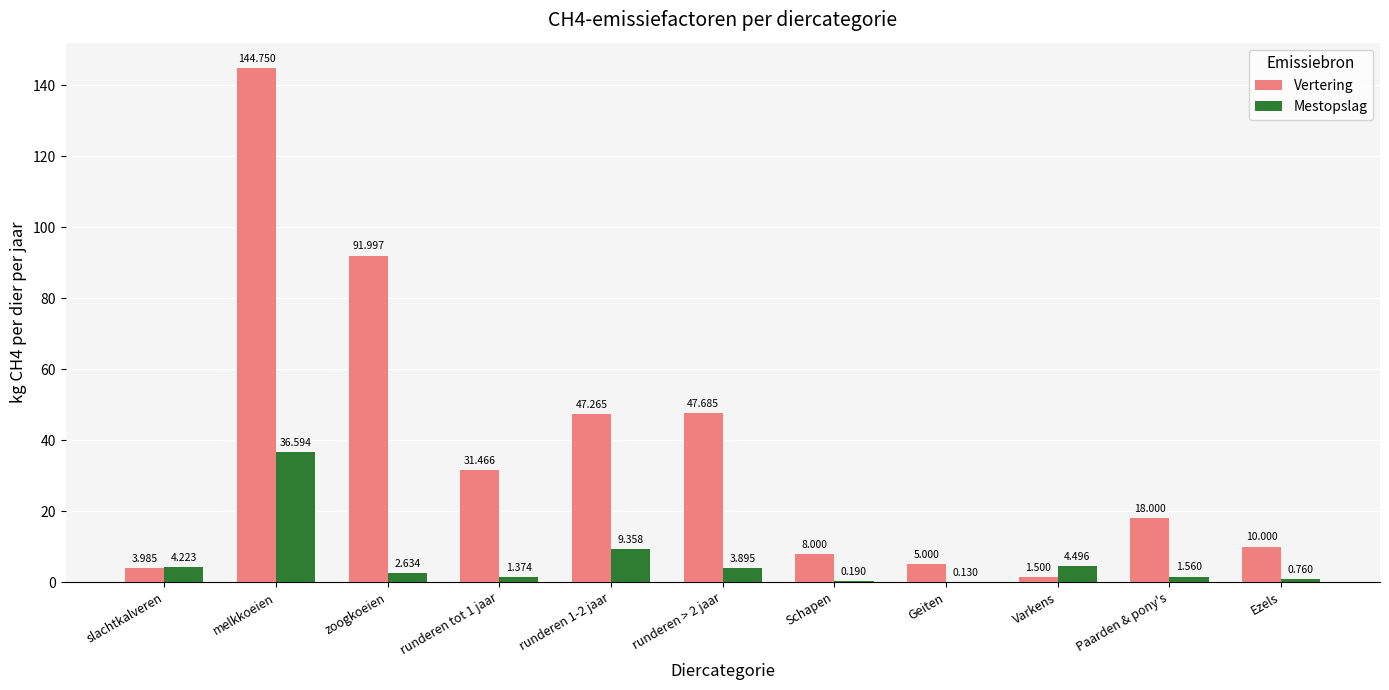

What is the maximum value shown in the chart?

144.8